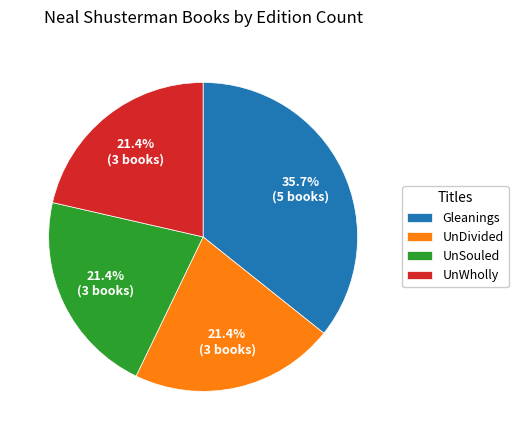

To the nearest percent, what is the difference between the largest and smallest slice percentages?

14%